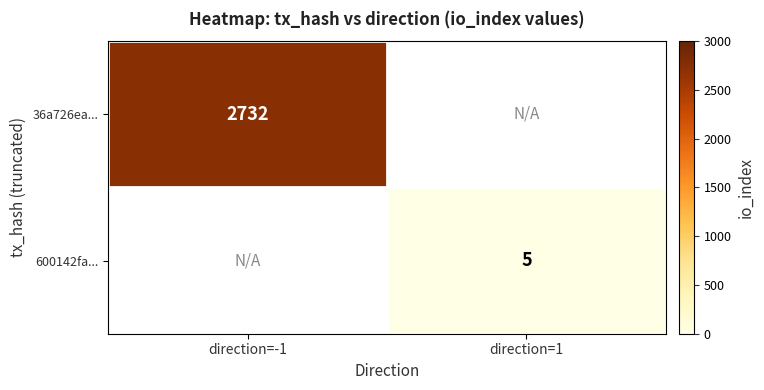

The value of 36a726ea... at direction=-1 is 1321. True or false?

False